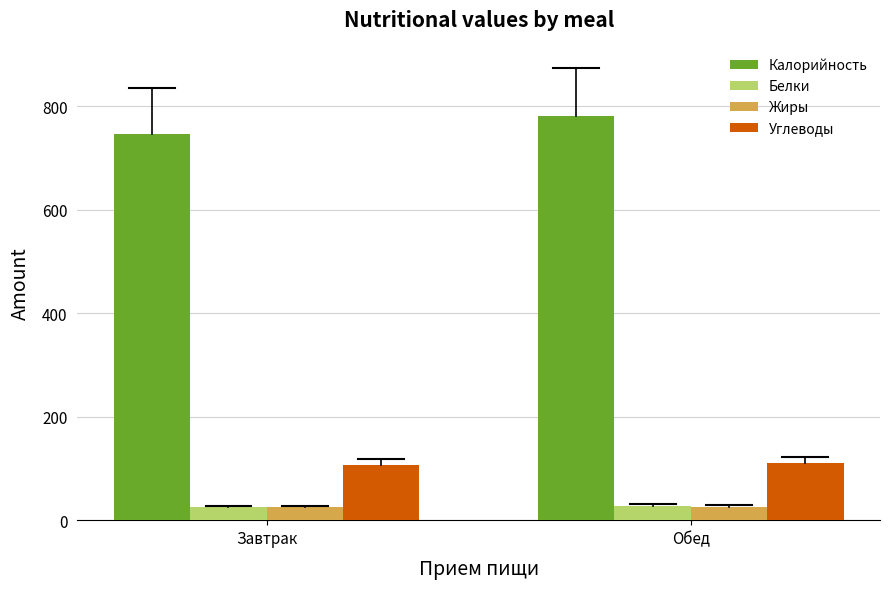

What is the difference between the highest and lowest values at Завтрак?

721.3